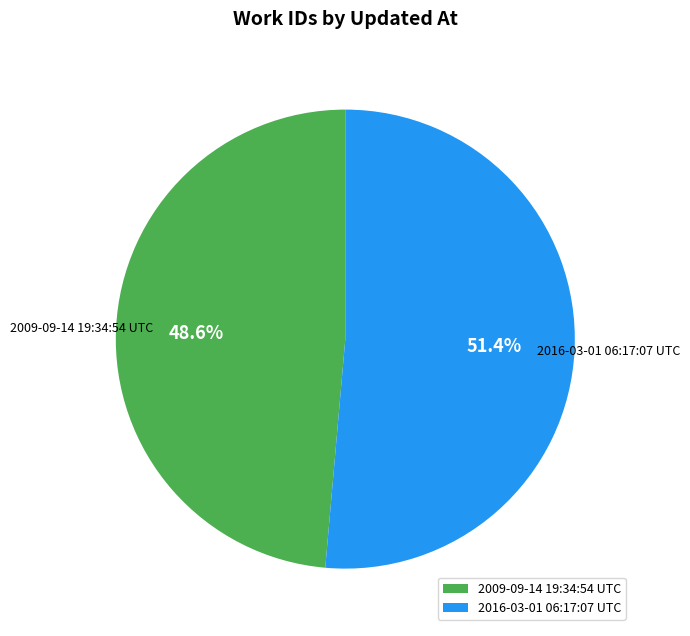

Approximately how many times larger is the value at 2016-03-01 06:17:07 UTC compared to 2009-09-14 19:34:54 UTC?

1.1